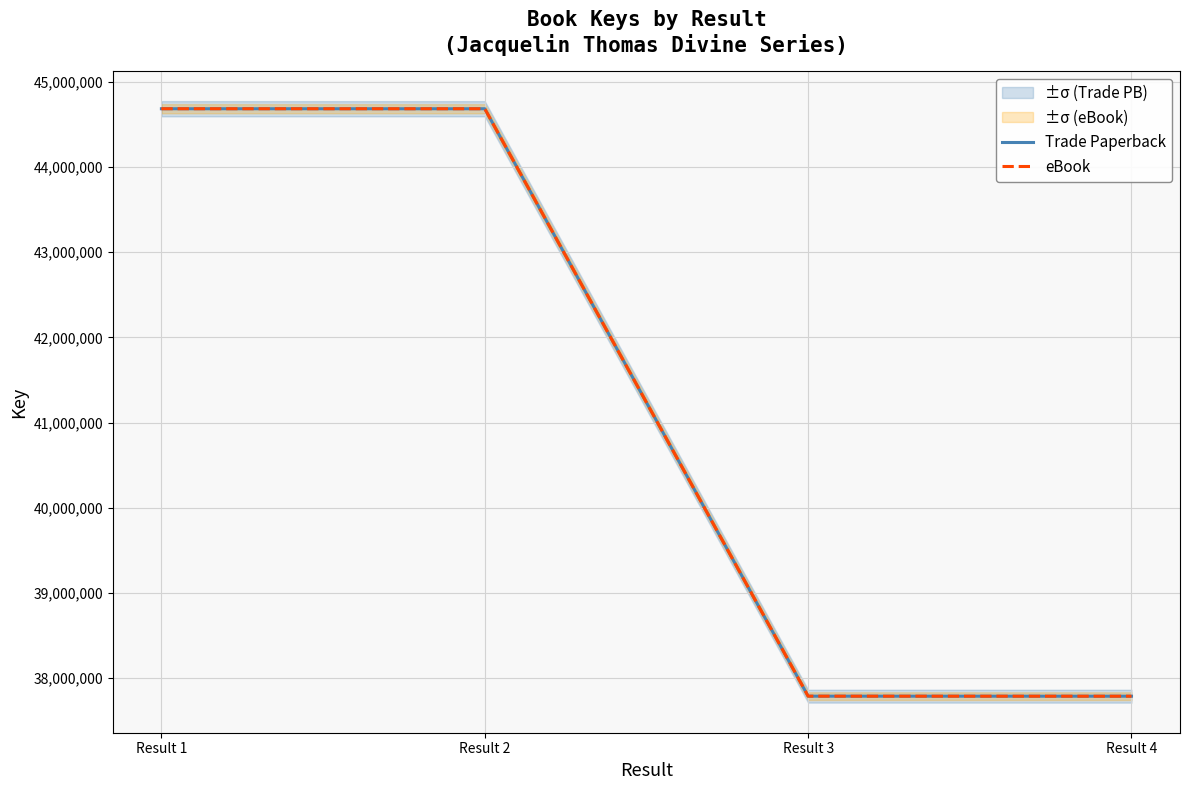

What is the total value across all series at Result 3?

75577374